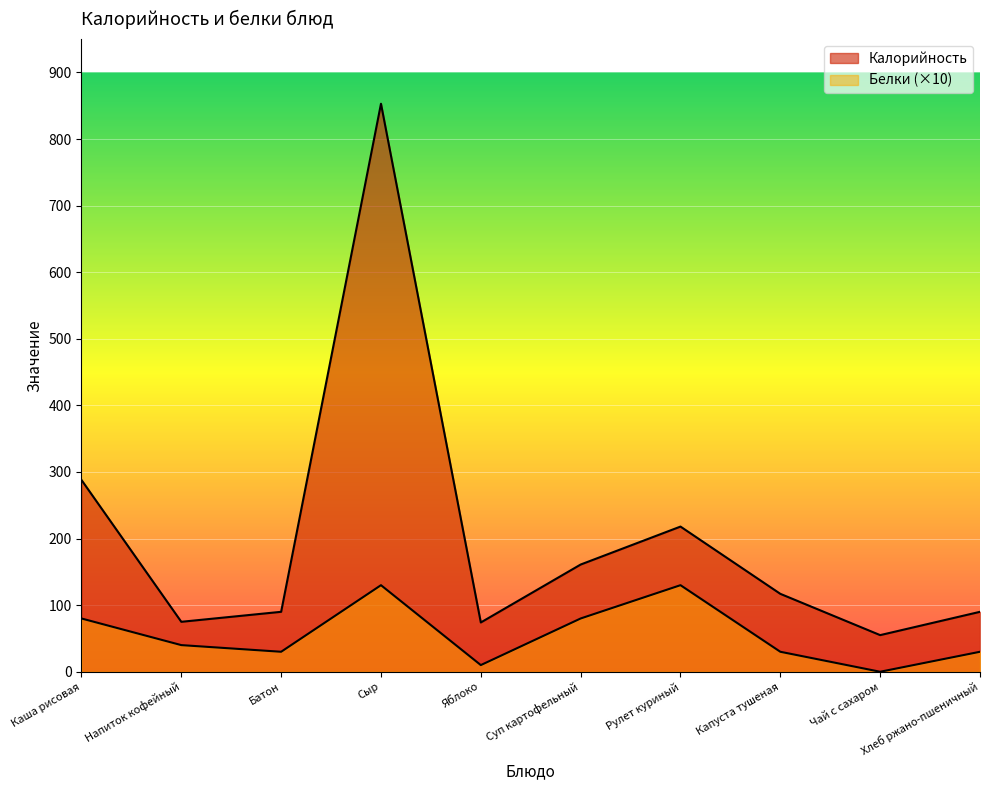

Between Каша рисовая and Хлеб ржано-пшеничный, which is larger?

Каша рисовая